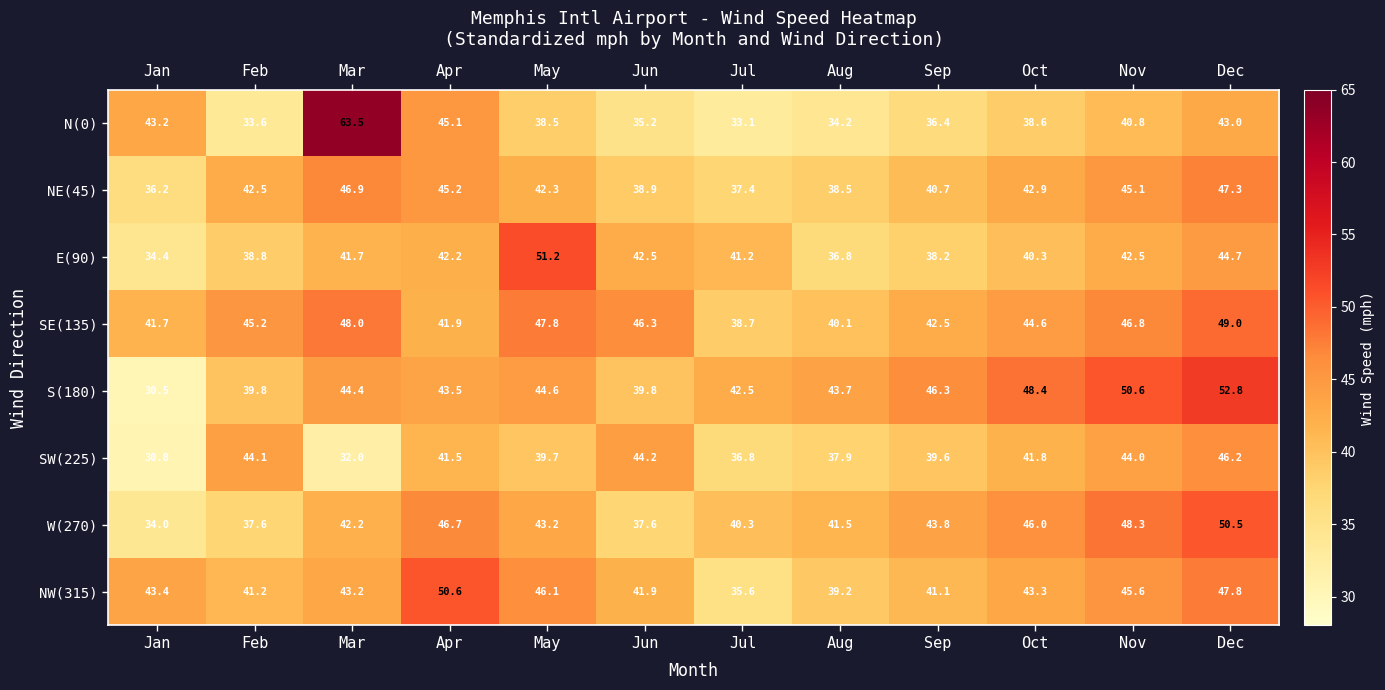

What is the total value across all series at May?

353.4